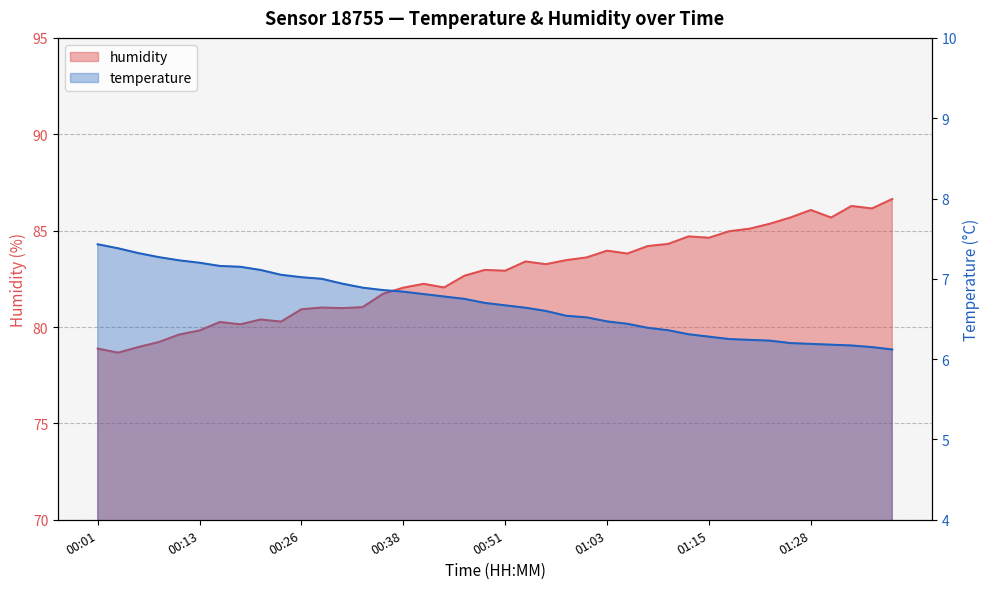

At which category does humidity reach its first local valley?

00:03